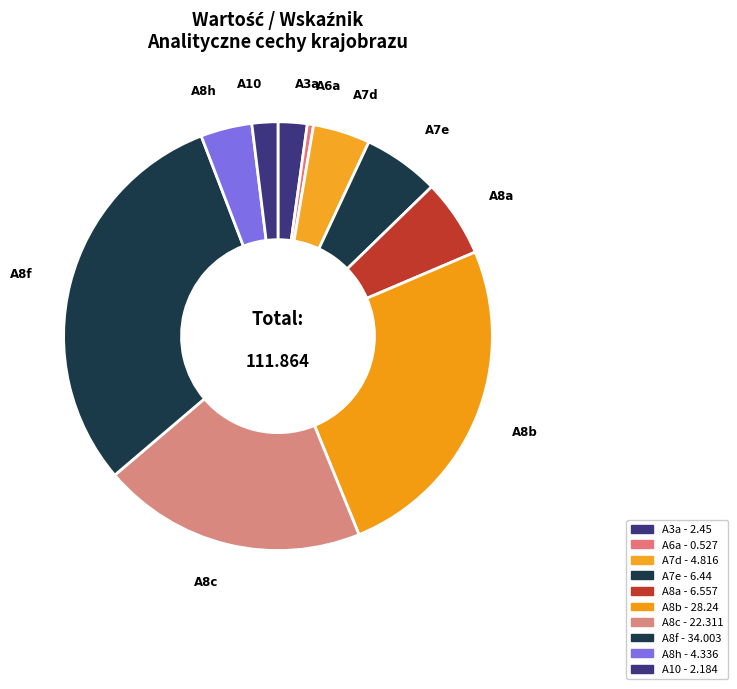

Is there a majority slice in this chart?

No